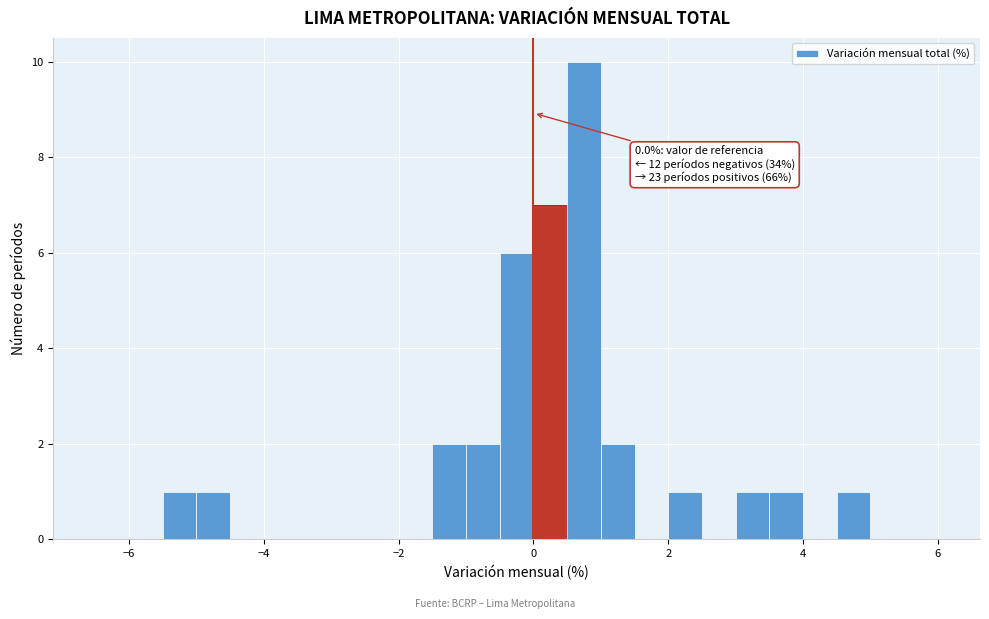

Read against the x-axis, roughly where is the centre of the tallest bar?

0.8